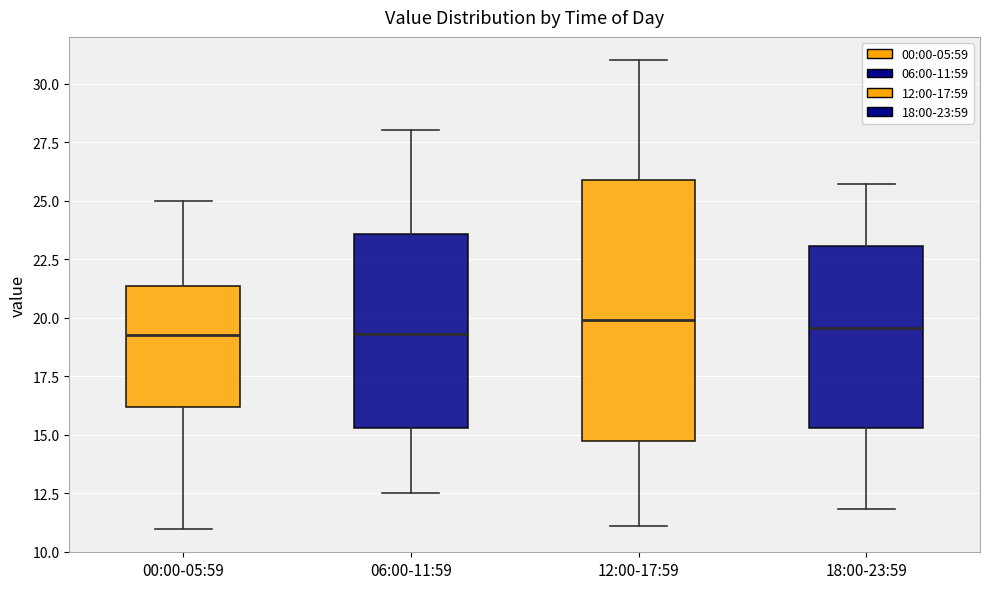

Reading left to right, read every box against the y-axis: the position of its median line, the range the box covers, and the ends of its whiskers. The values are not printed on the chart, so give them approximately, as read against the axis.

00:00-05:59: median 19.5, box 16.0 to 21.5, whiskers 11.0 to 25.0
06:00-11:59: median 19.5, box 15.5 to 23.5, whiskers 12.5 to 28.0
12:00-17:59: median 20.0, box 14.5 to 26.0, whiskers 11.0 to 31.0
18:00-23:59: median 19.5, box 15.5 to 23.0, whiskers 12.0 to 25.5